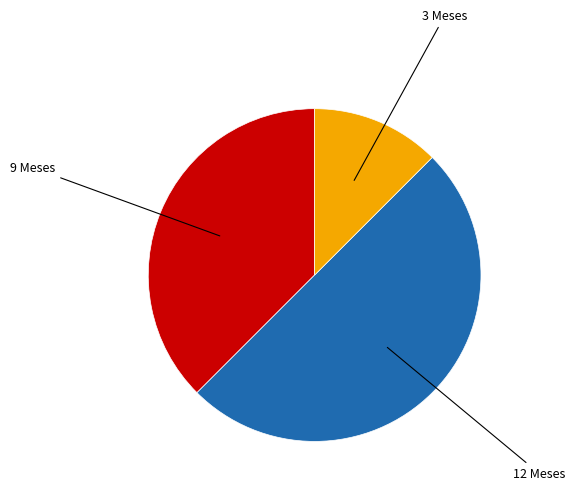

What is the largest slice in the pie chart?

12 Meses